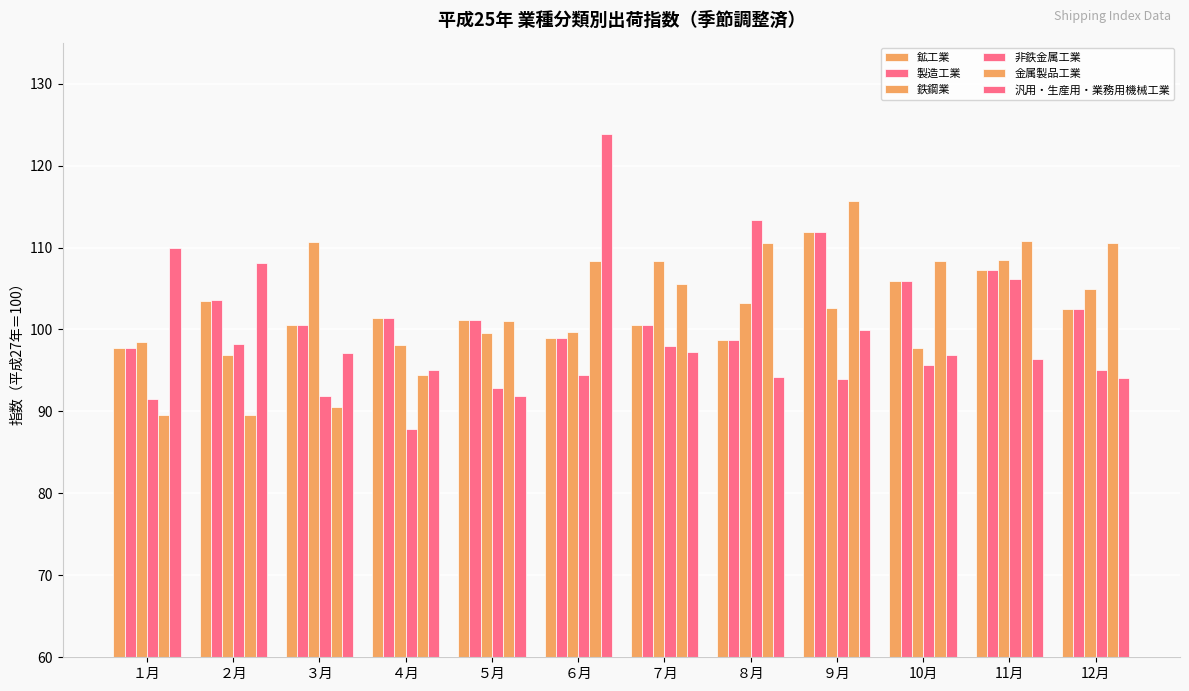

What is the total value across all series at ８月?

618.8